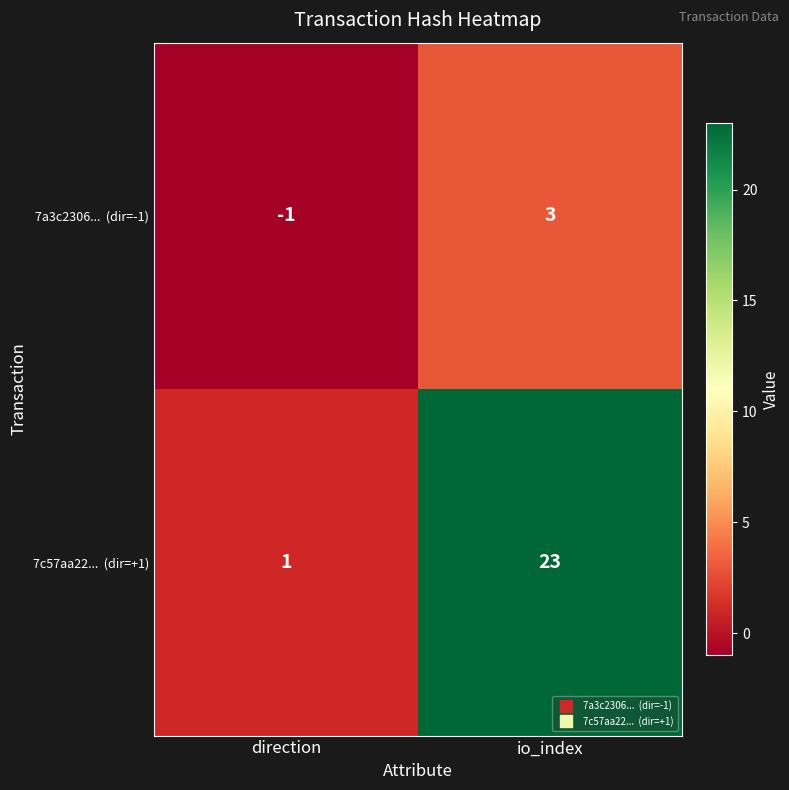

At which category is the sum across all series the highest?

io_index